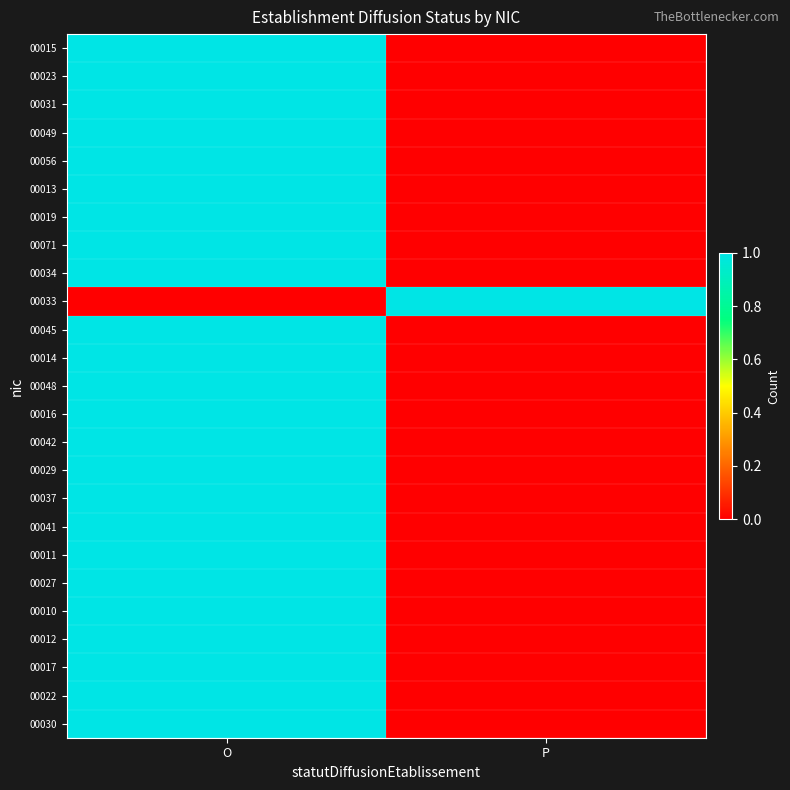

At how many categories does at least one series exceed 0?

2